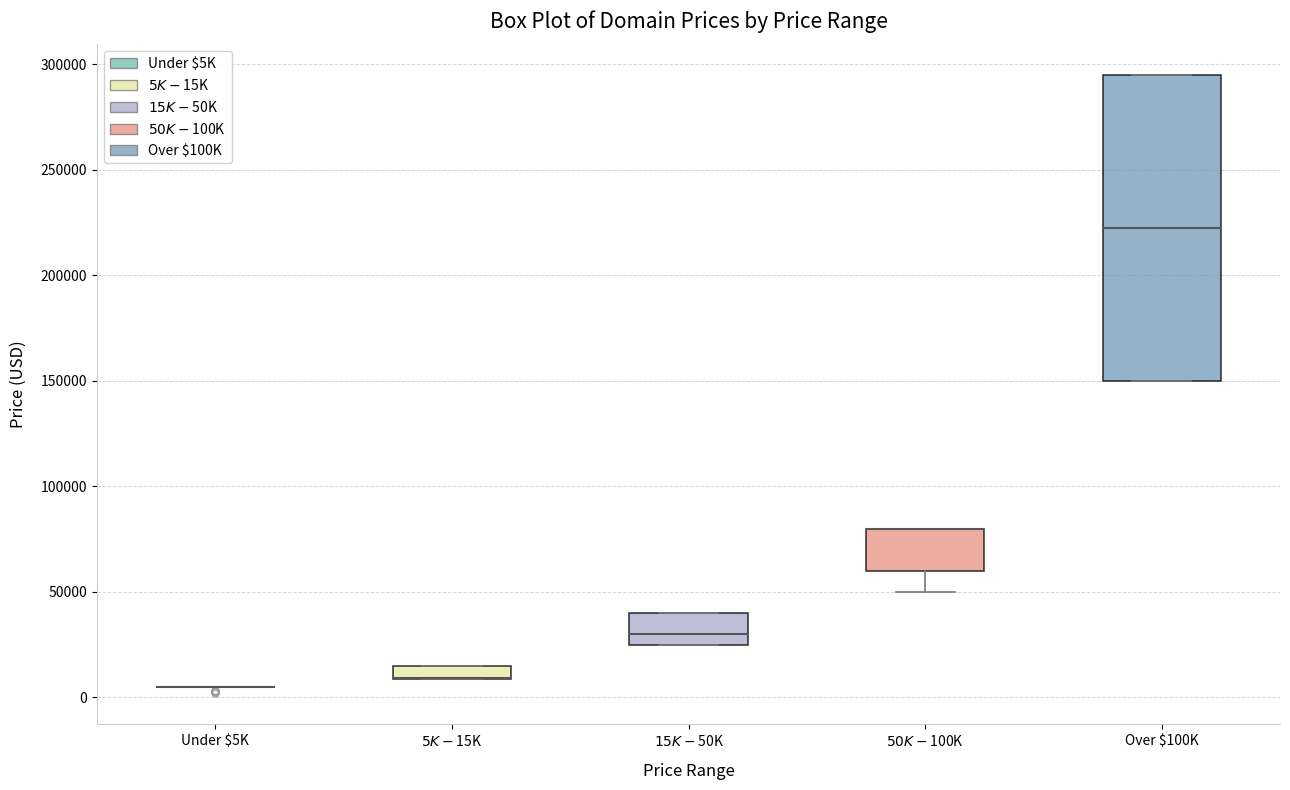

Where is the upper edge of the box for $5K - $15K on the y-axis? The values are not printed on the chart, so give them approximately, as read against the axis.

15000